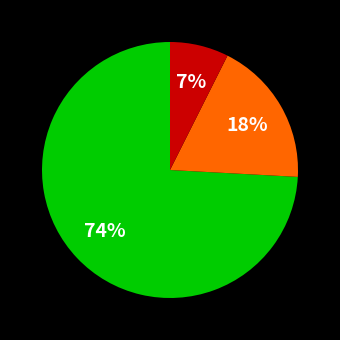

Is there any slice that represents more than half of the pie?

Yes